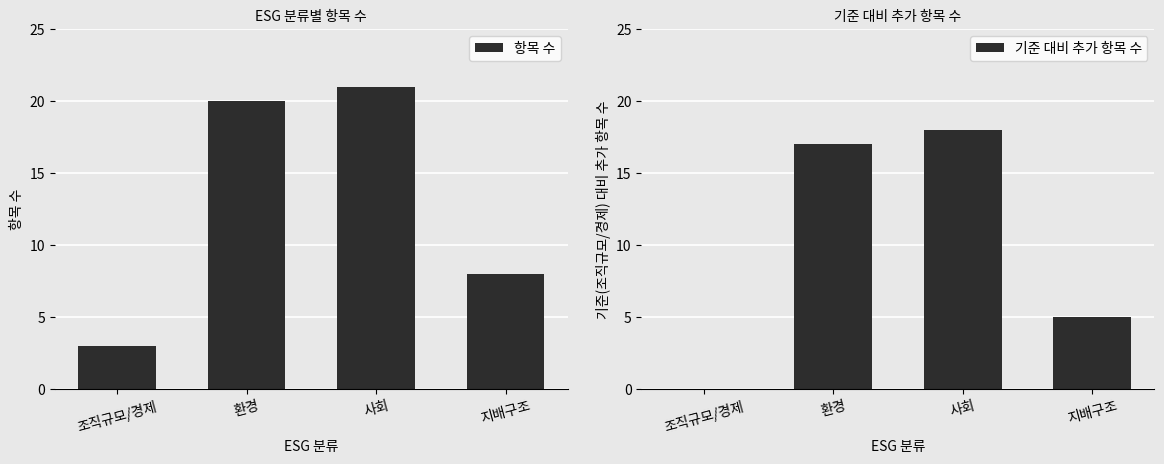

The 기준 대비 추가 항목 수 series shows 8 at 환경. True or false?

False